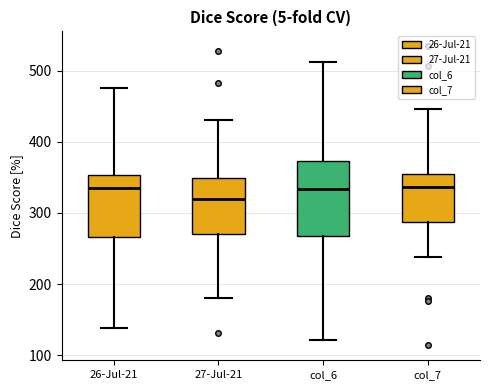

Where is the upper edge of the box for col_6 on the y-axis? The values are not printed on the chart, so give them approximately, as read against the axis.

370